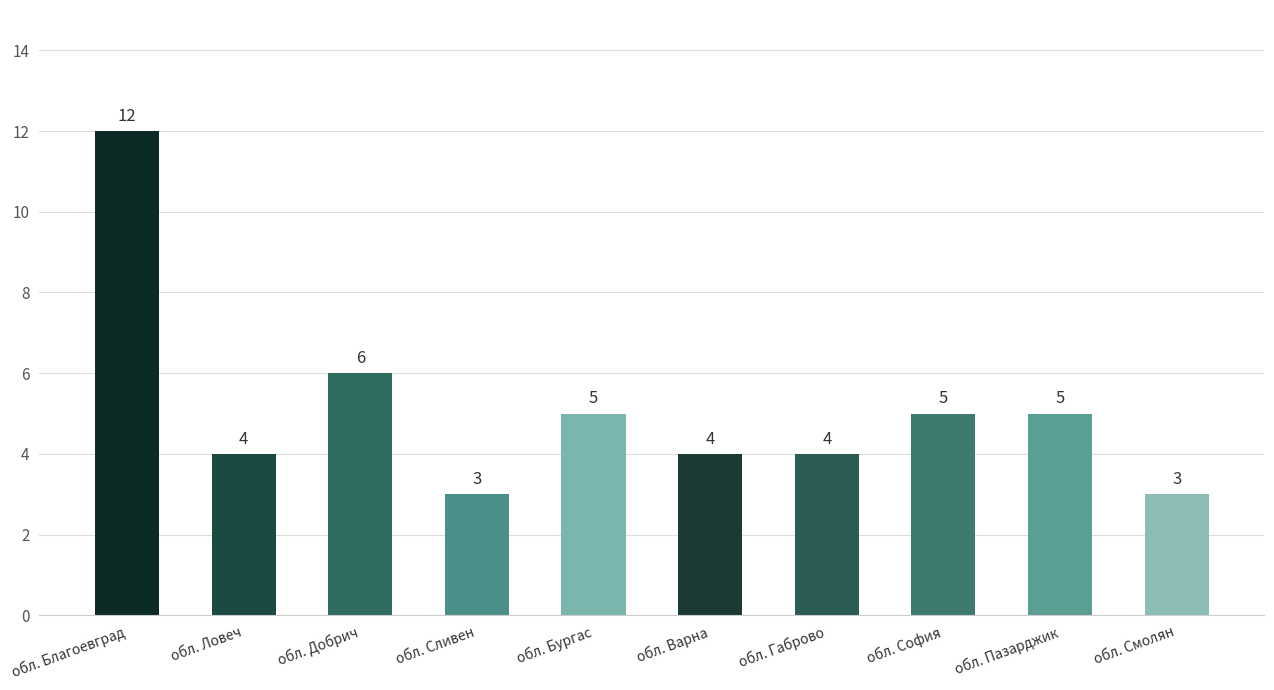

Count the number of data series in this chart.

1